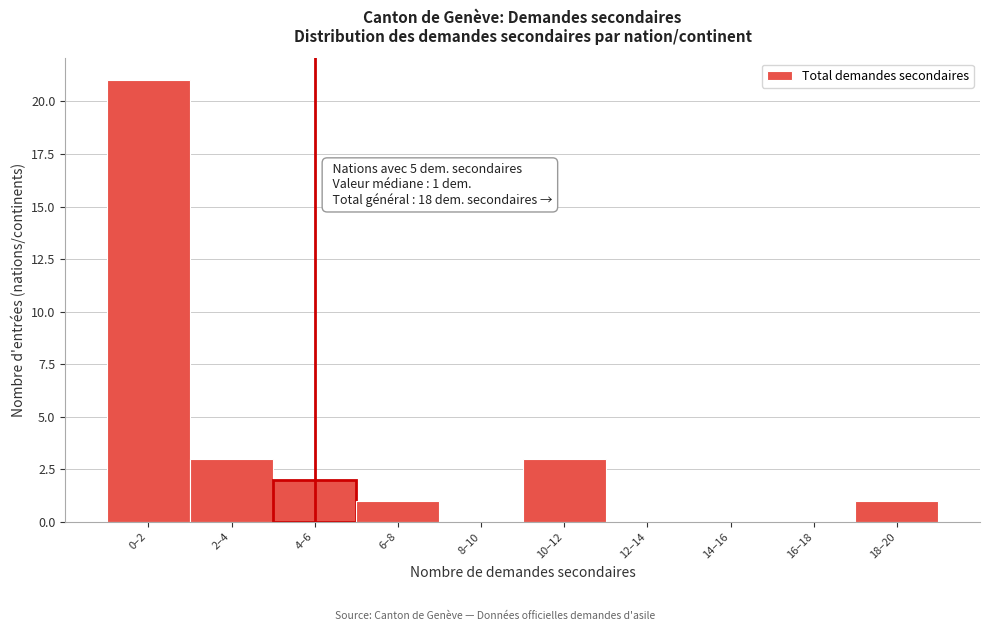

Reading right to left, extract all data points from this chart.

18–20=1	16–18=0	14–16=0	12–14=0	10–12=3	8–10=0	6–8=1	4–6=2	2–4=3	0–2=21